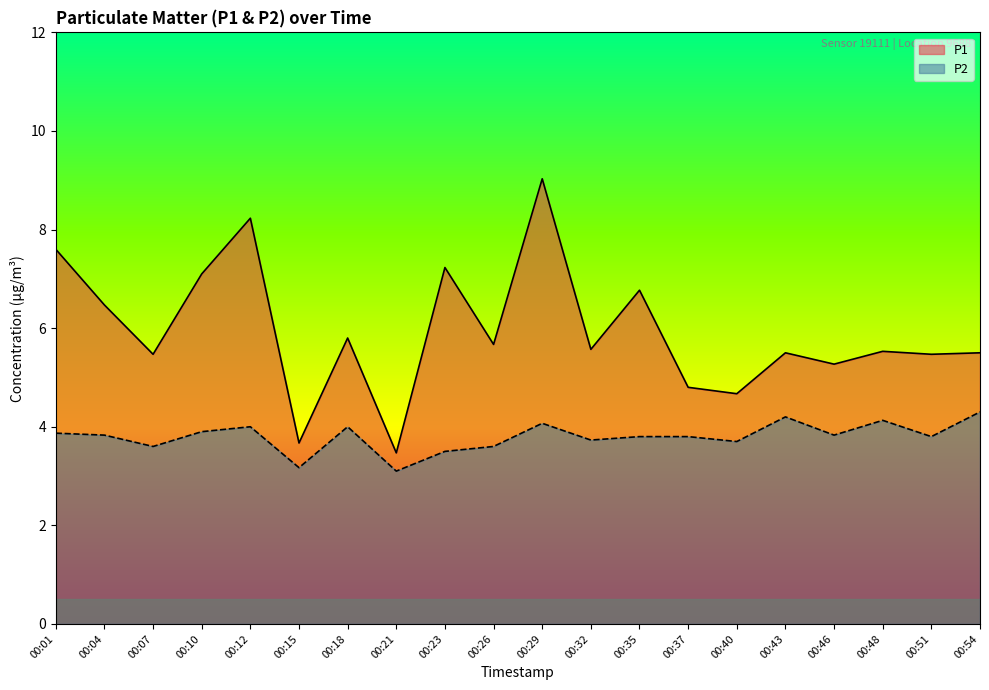

Which category has the lowest value in the P2 series?

00:21